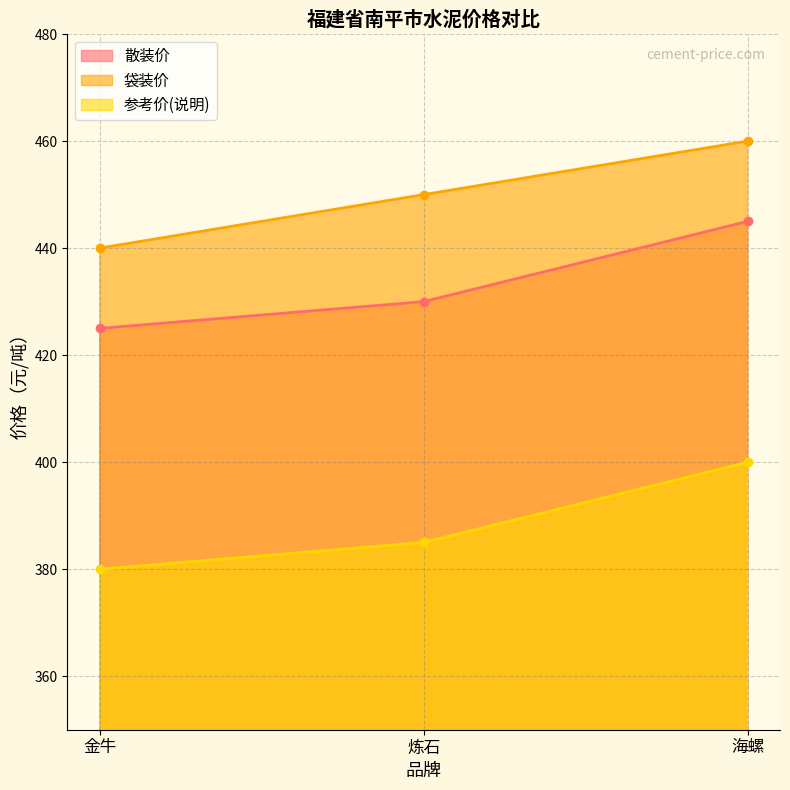

What is the difference between the second highest and minimum values in the 散装价 series?

5